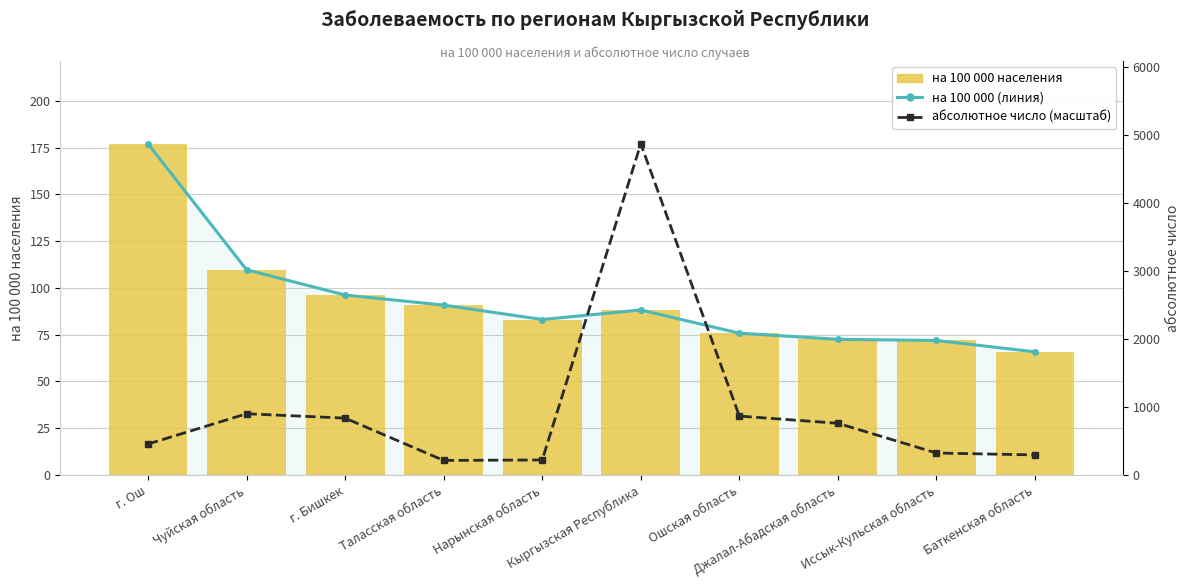

How many categories are shown in the chart?

10